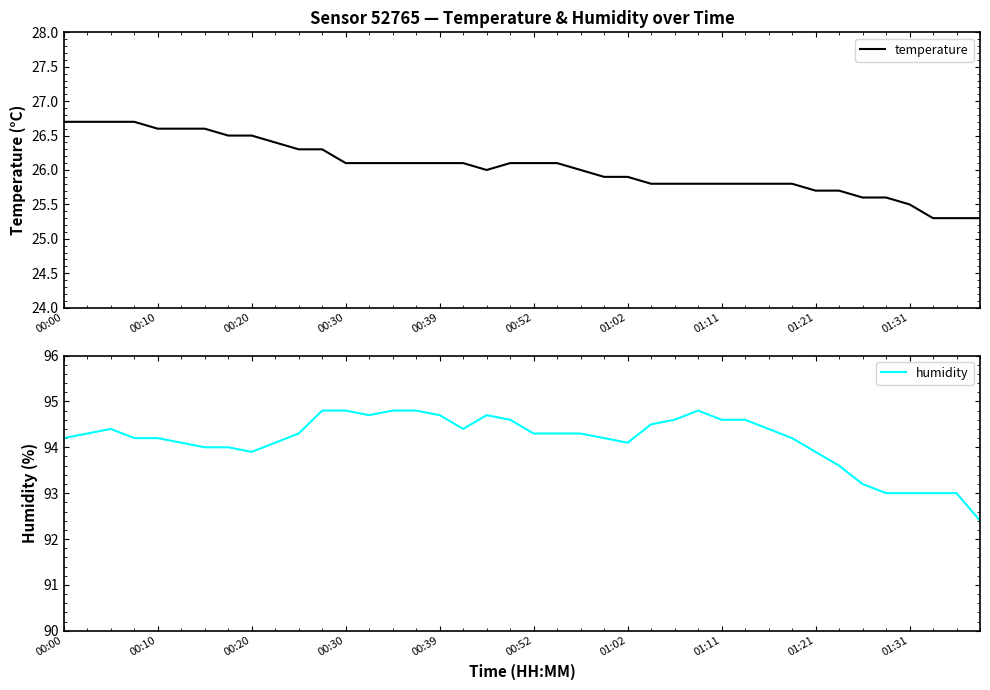

True or false: humidity and temperature intersect in this chart.

False